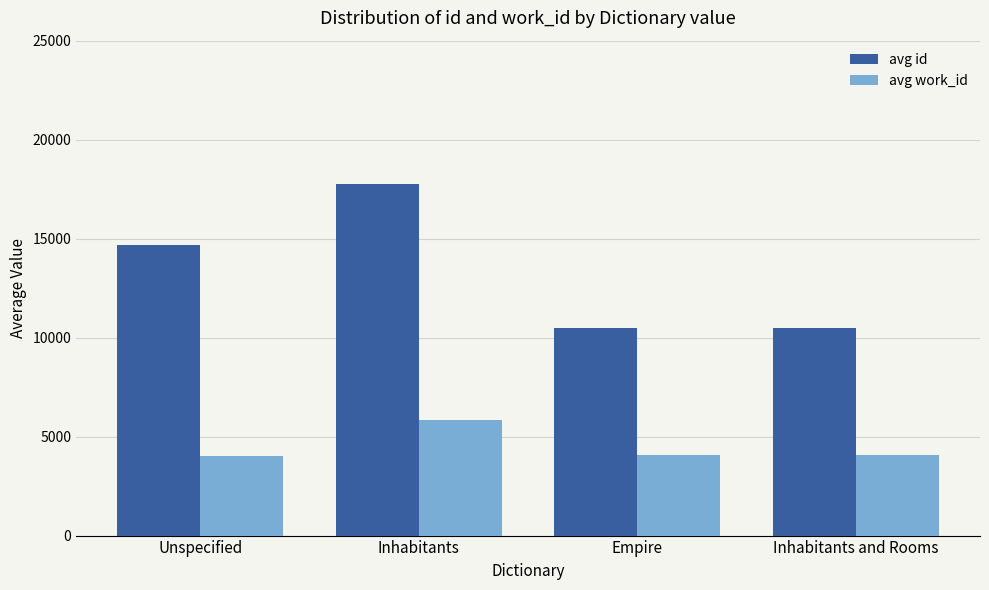

What is the smallest value displayed?

4017.5